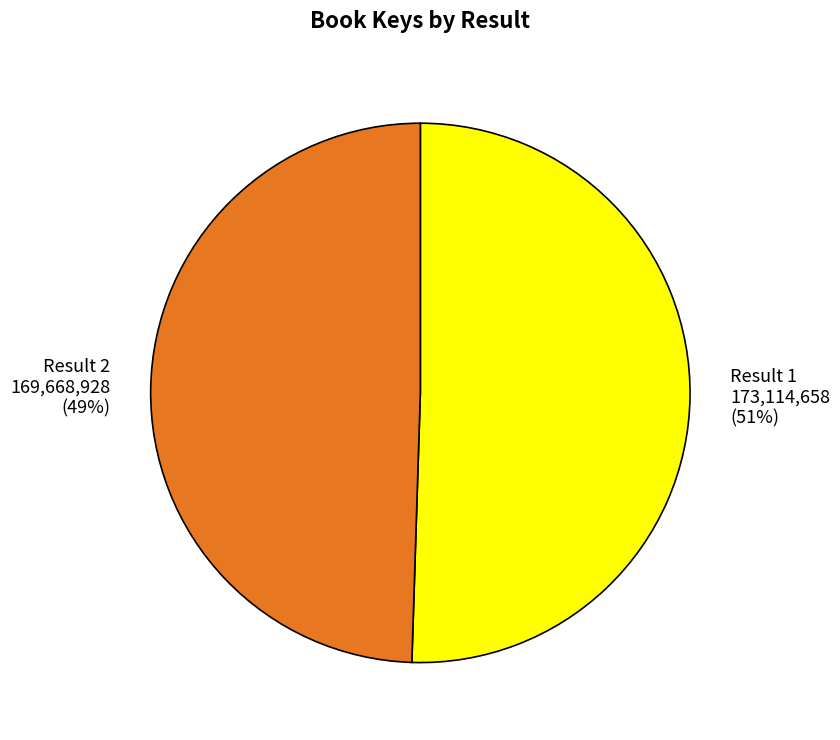

Does any single category account for the majority?

Yes